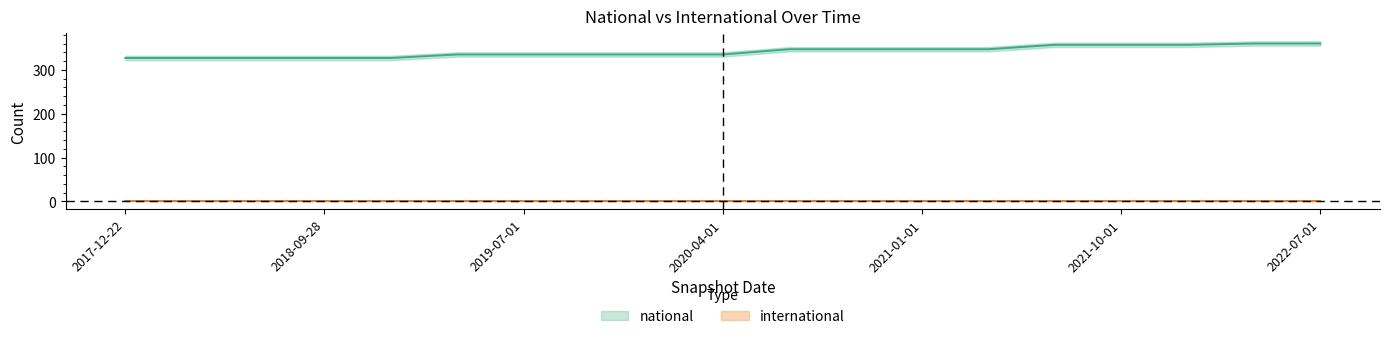

Which label corresponds to the smallest value in the chart?

2017-12-22